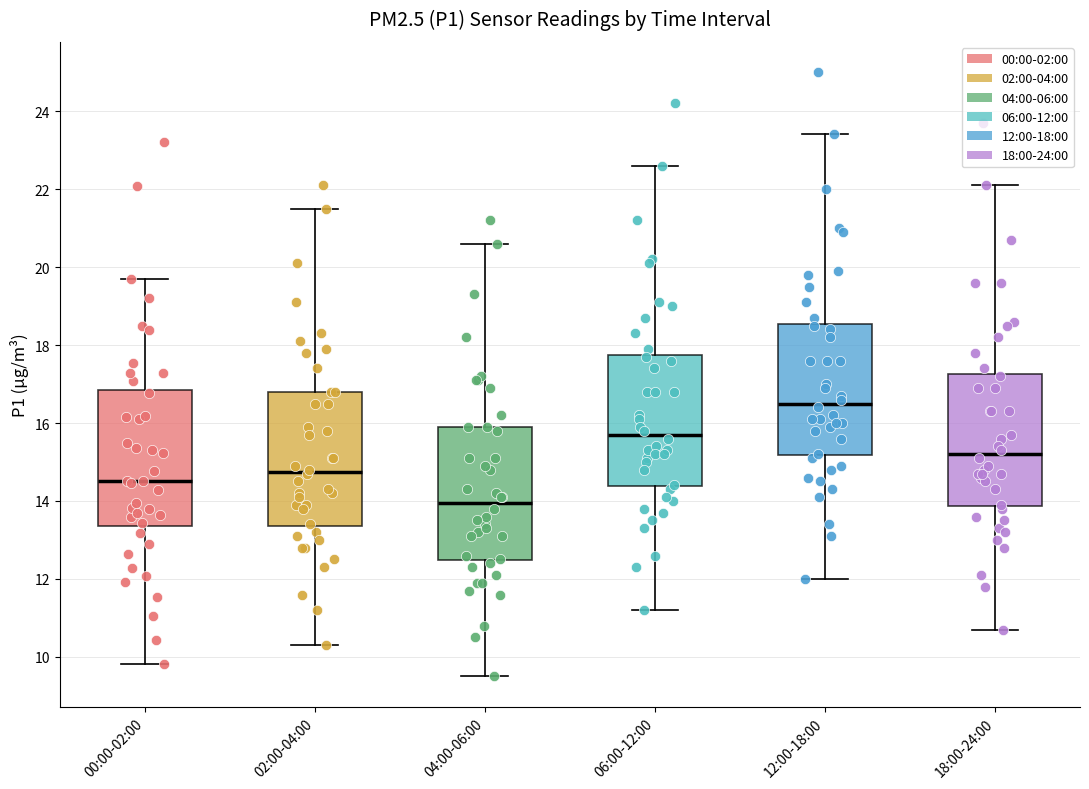

Reading left to right, read every box against the y-axis: the position of its median line, the range the box covers, and the ends of its whiskers. The values are not printed on the chart, so give them approximately, as read against the axis.

00:00-02:00: median 14.6, box 13.4 to 16.8, whiskers 9.8 to 19.8
02:00-04:00: median 14.8, box 13.4 to 16.8, whiskers 10.4 to 21.6
04:00-06:00: median 14.0, box 12.4 to 16.0, whiskers 9.6 to 20.6
06:00-12:00: median 15.8, box 14.4 to 17.8, whiskers 11.2 to 22.6
12:00-18:00: median 16.6, box 15.2 to 18.6, whiskers 12.0 to 23.4
18:00-24:00: median 15.2, box 13.8 to 17.2, whiskers 10.8 to 22.2